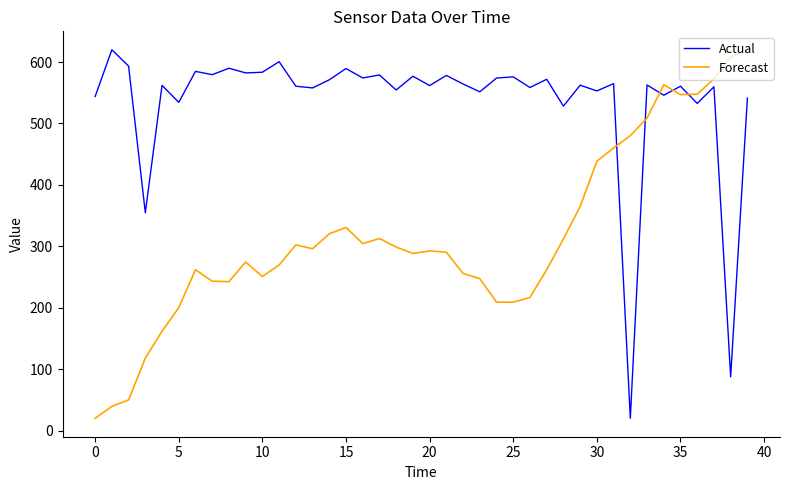

What is the maximum value for Forecast?

620.0